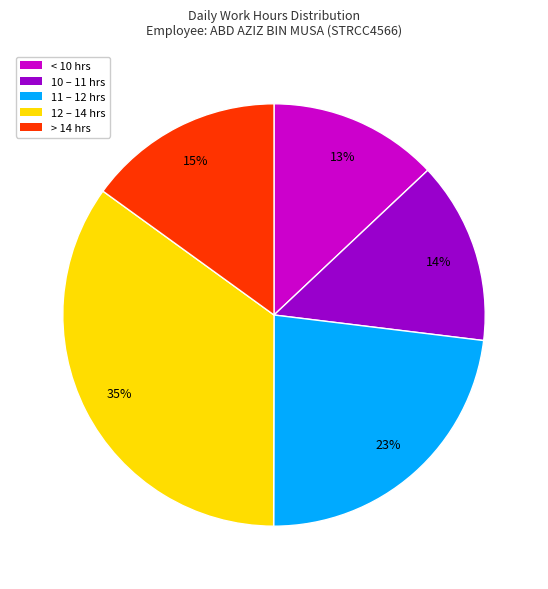

To the nearest percent, what is the average slice percentage?

20%